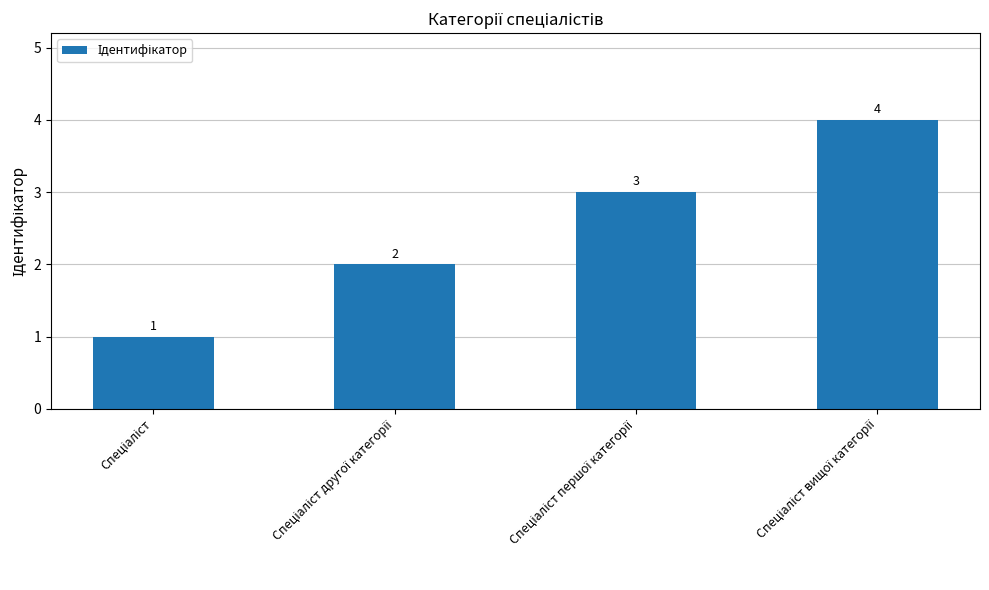

What is the value of the 3rd bar from the left?

3